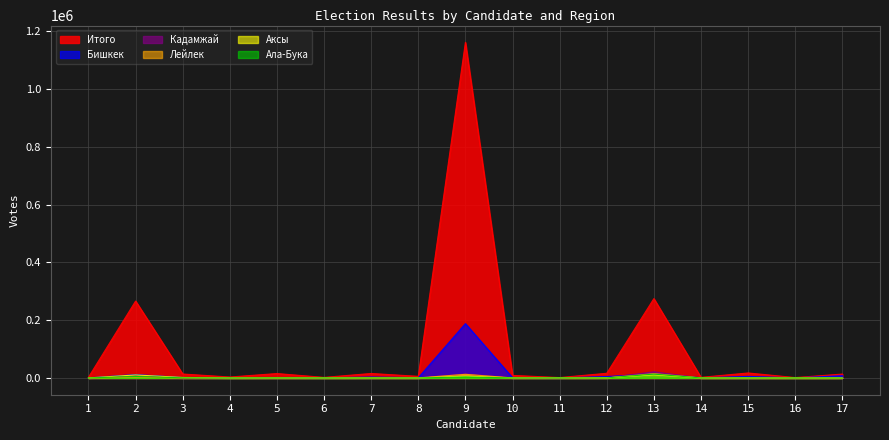

At how many categories does at least one series exceed 134523?

3